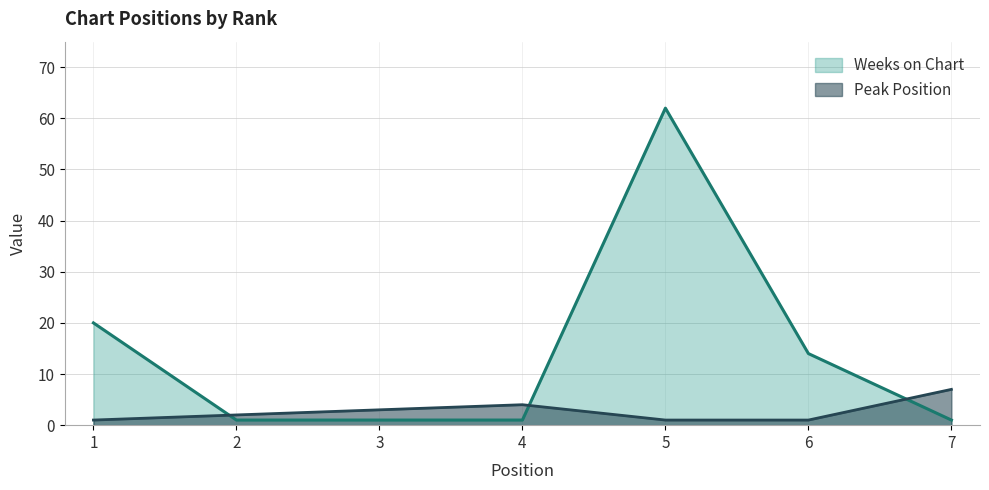

True or false: Peak Position and Weeks on Chart cross at least once.

True